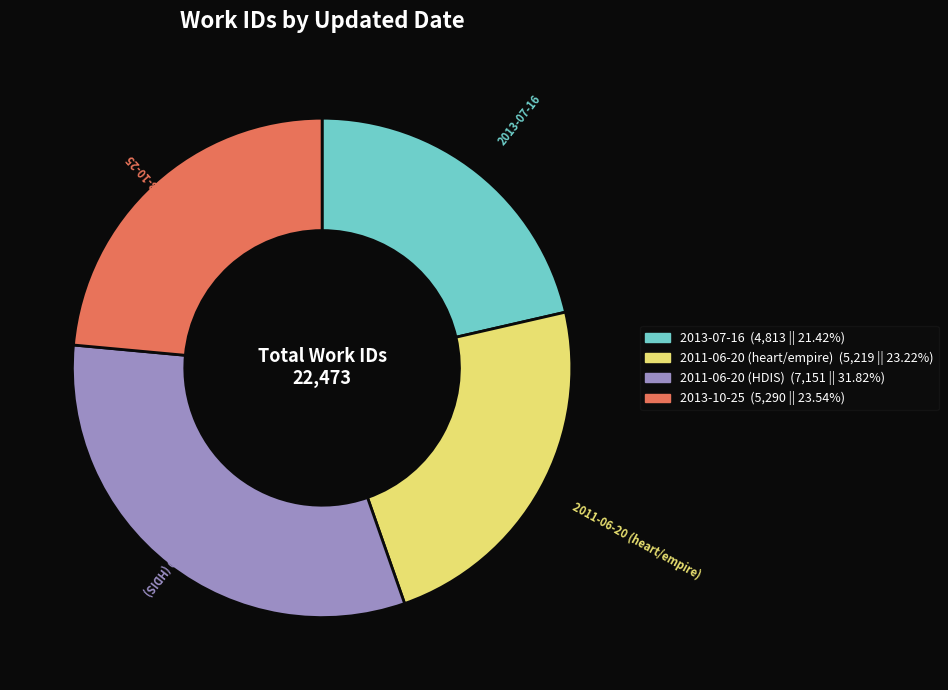

Which slice is the largest?

2011-06-20 (HDIS)